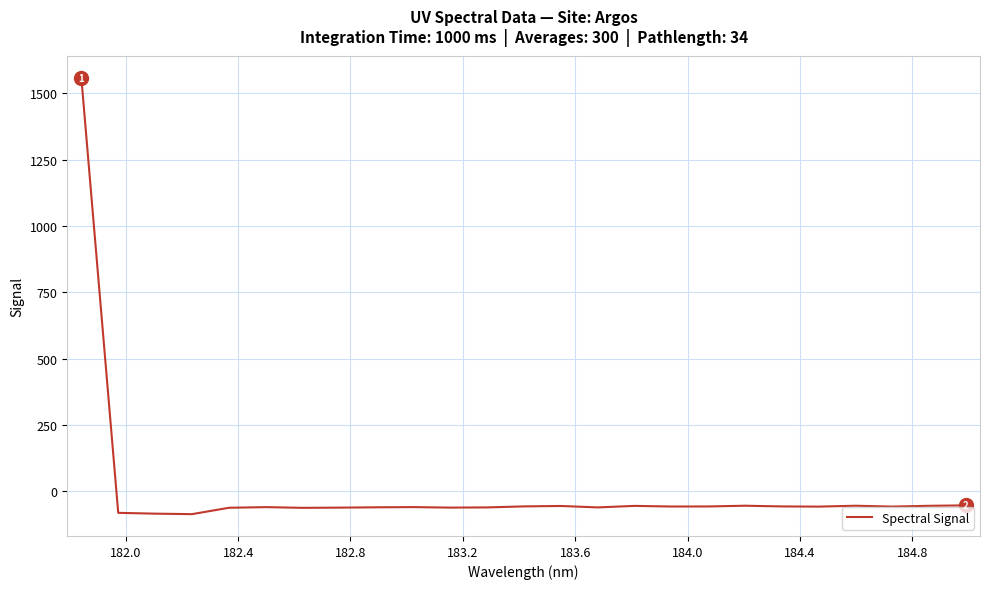

What is the smallest value displayed?

-86.3